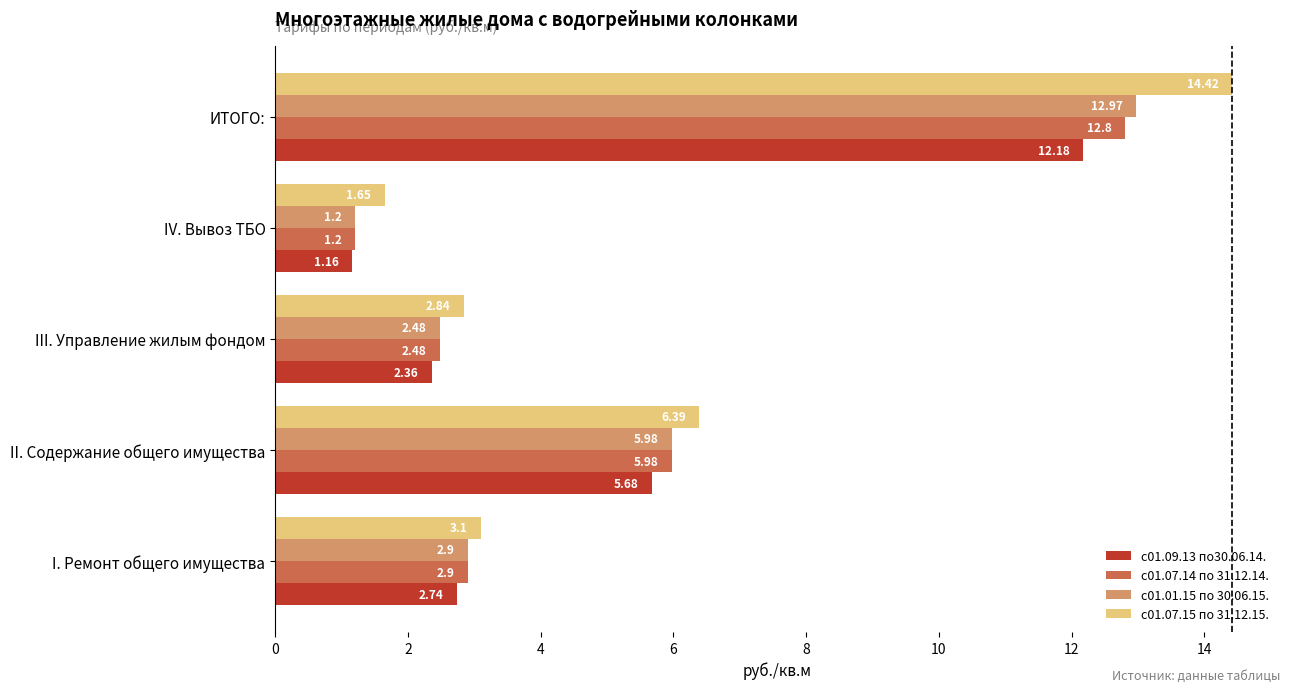

At which label is с01.09.13 по30.06.14. closest to 6?

II. Содержание общего имущества